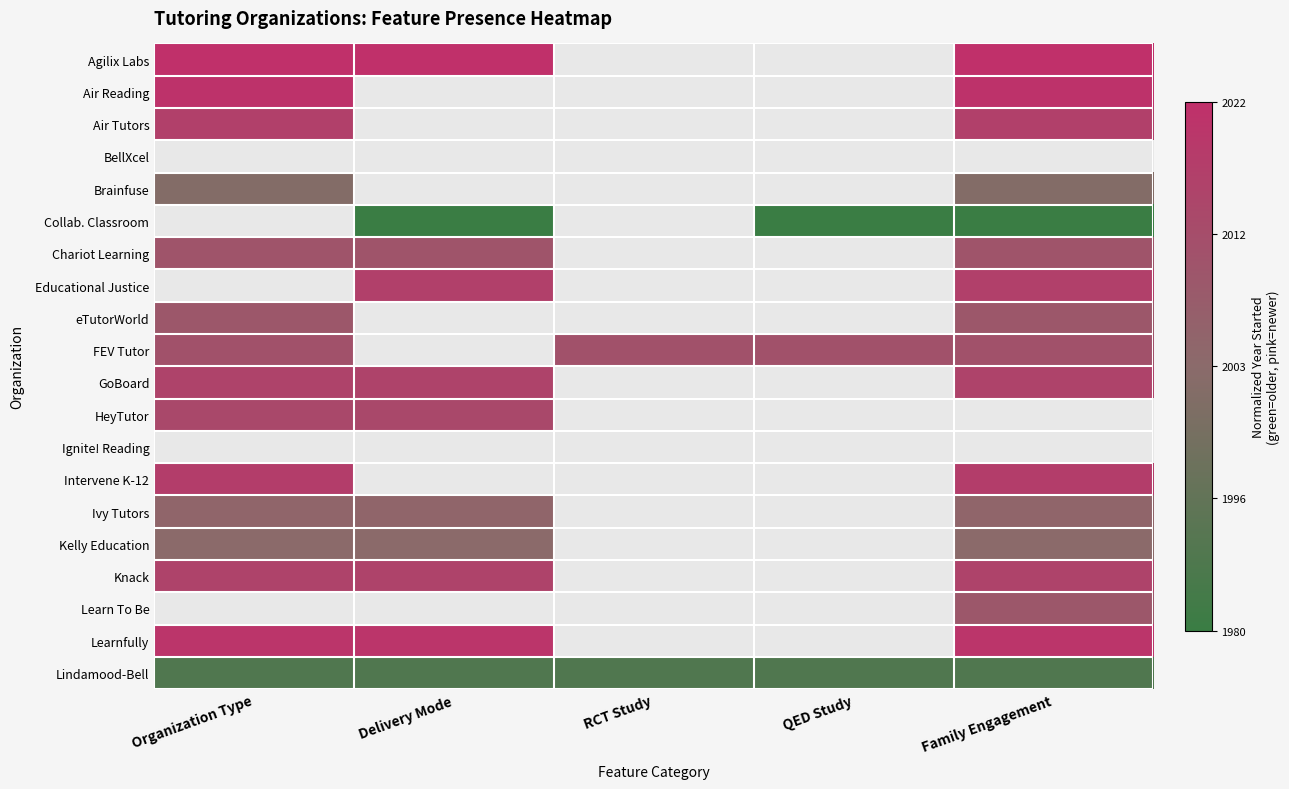

Between QED Study and Family Engagement, which is larger?

Family Engagement